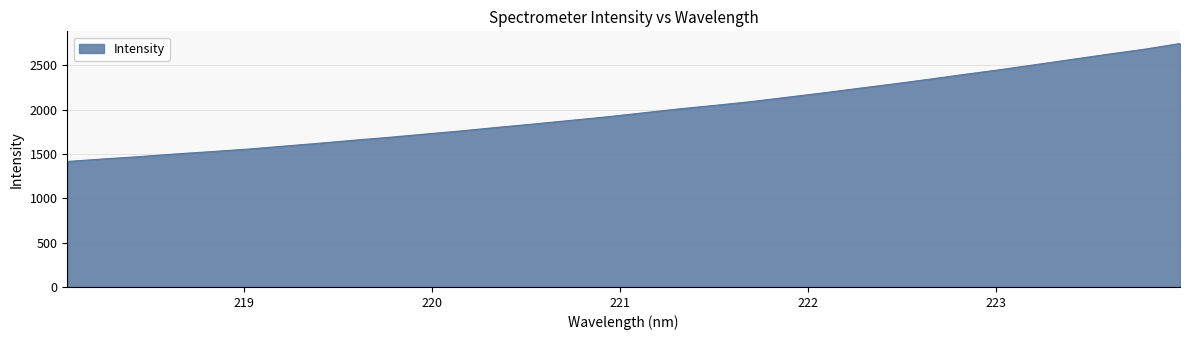

What is the maximum value shown in the chart?

2747.6